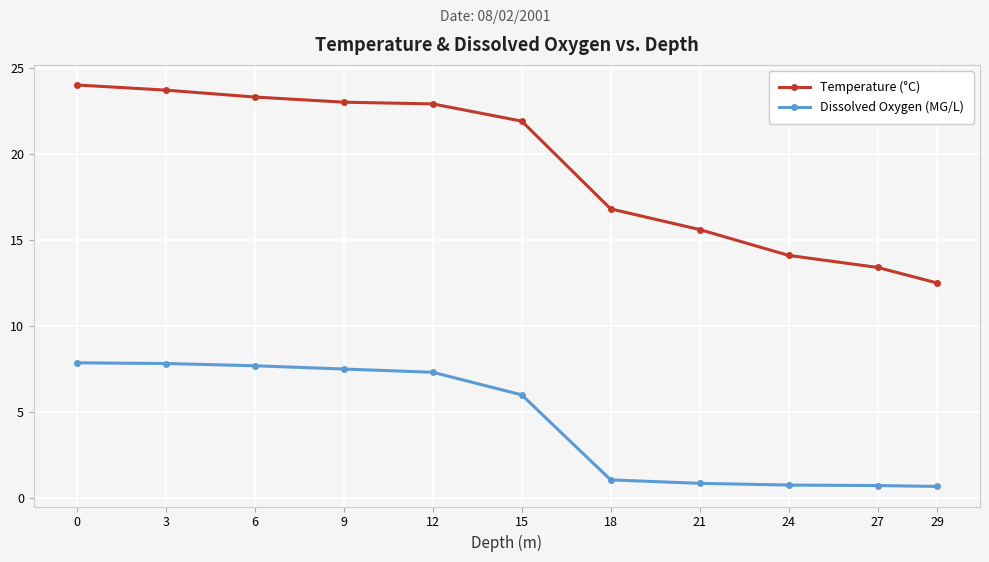

True or false: Dissolved Oxygen (MG/L) has a value of 0.7 at 29.

True